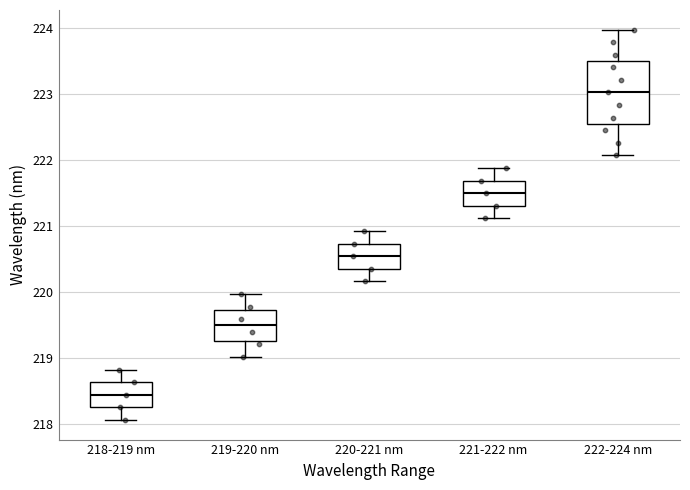

Which box is the tallest, from its lower edge to its upper edge?

222-224 nm